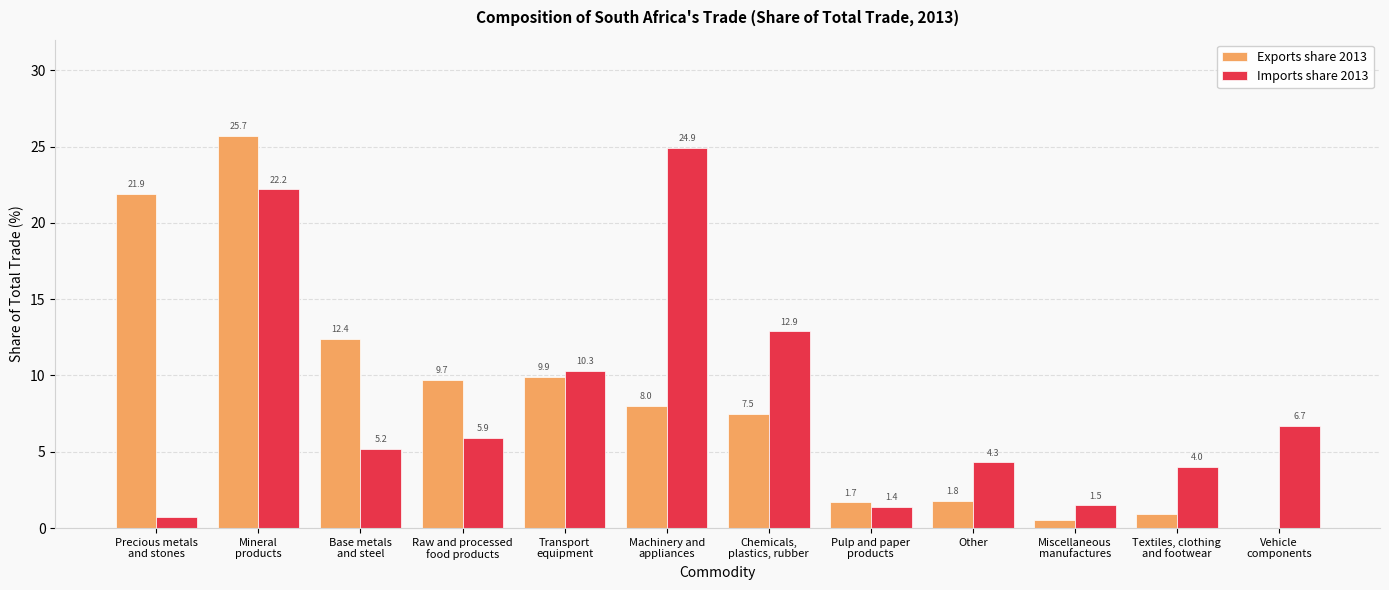

The Exports share 2013 series shows 0.9 at Textiles, clothing
and footwear. True or false?

True